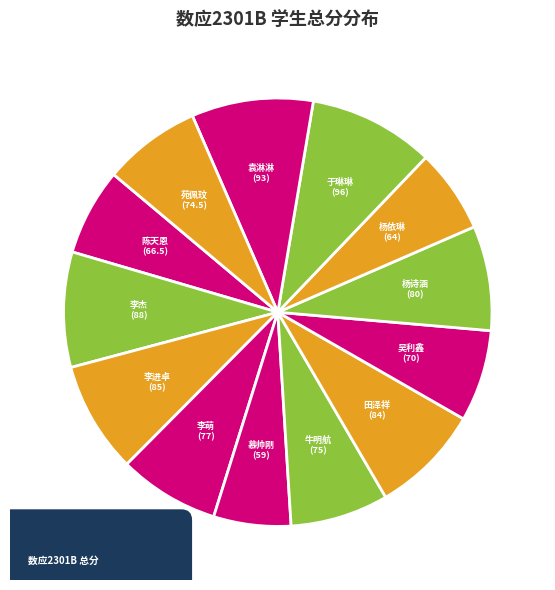

The 李进卓 slice represents 8% of the pie. True or false?

True